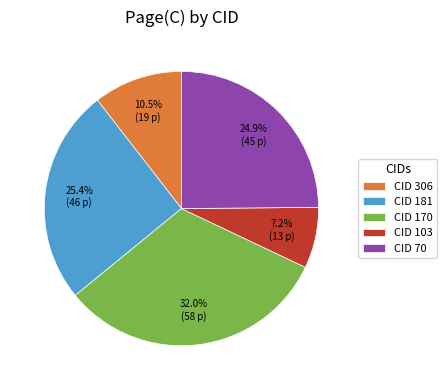

What is the smallest slice in the pie chart?

CID 103